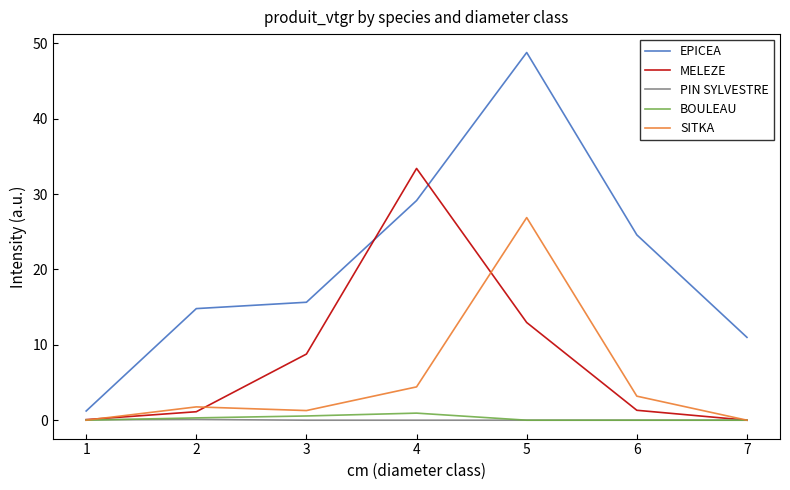

What is the difference between the maximum and second lowest values in the PIN SYLVESTRE series?

0.1